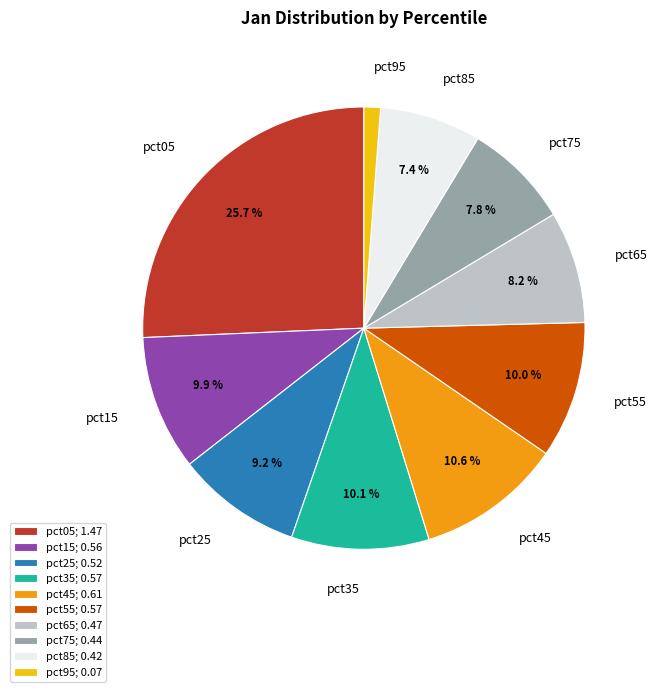

To the nearest percent, what percentage of the pie is pct65?

8%